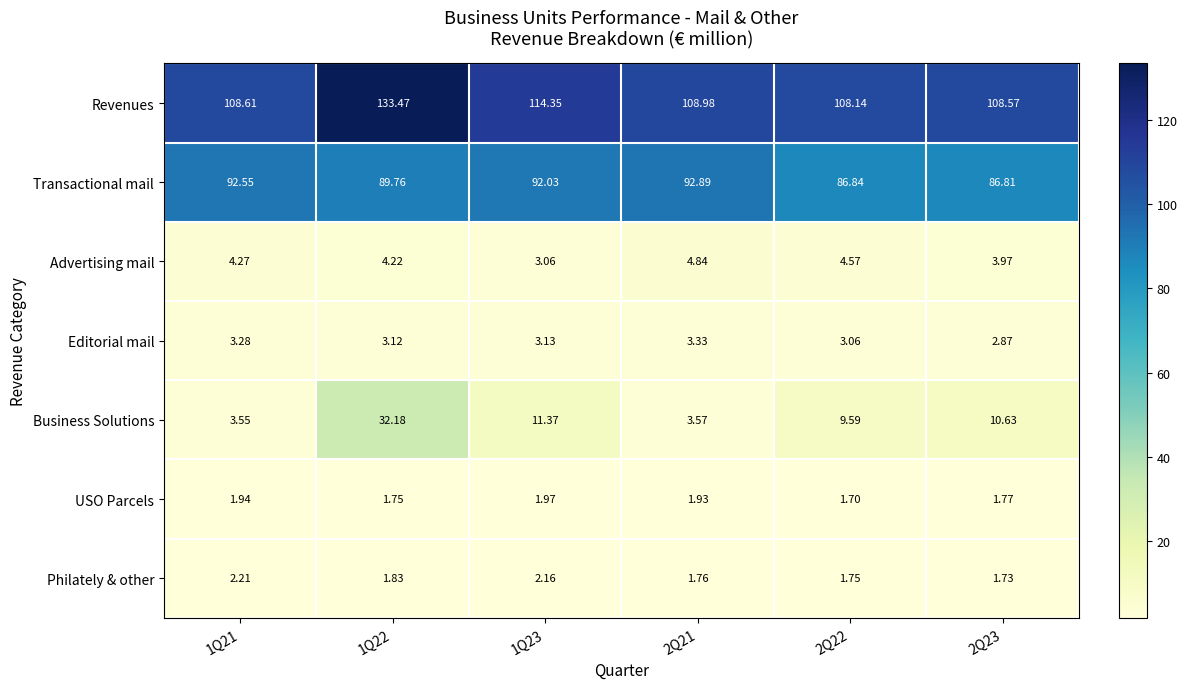

Is the value of Transactional mail at 2Q23 greater than the value of Editorial mail at 1Q21?

Yes